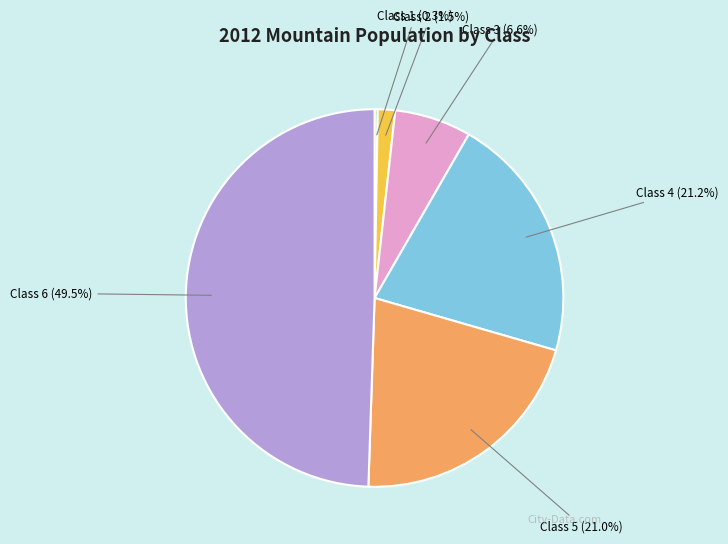

Do Class 4 and Class 6 together represent more than half of the pie?

Yes